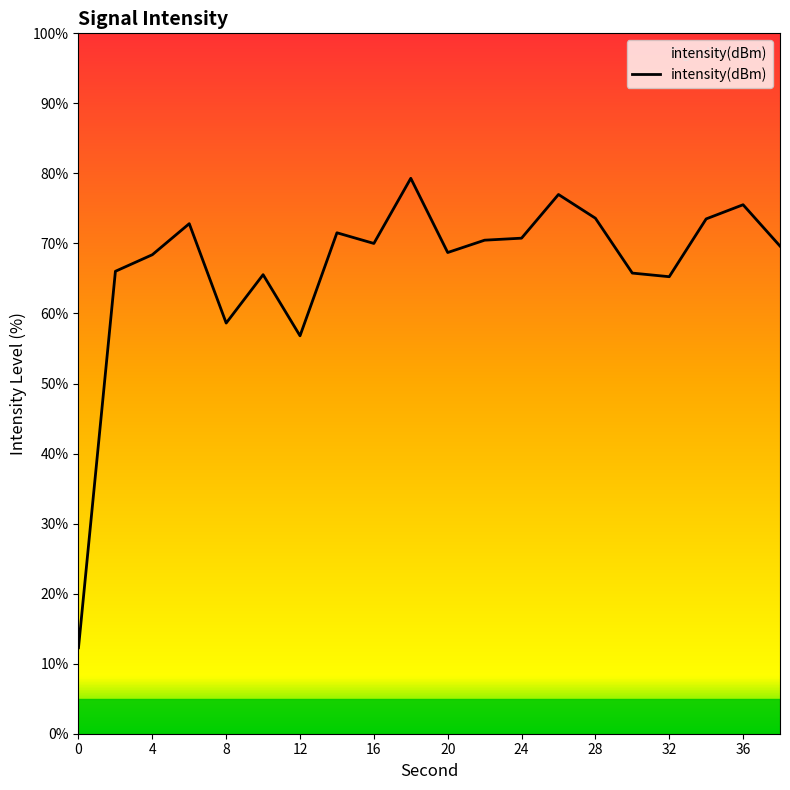

What value does the data have at 8?

58.6